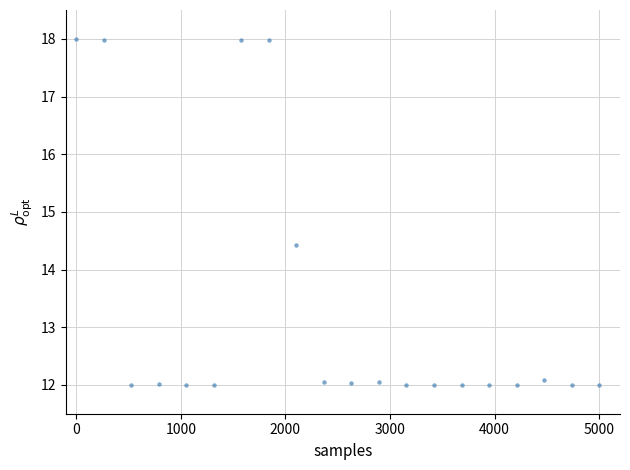

What Y value in the scatter plot is closest to 15?

14.4